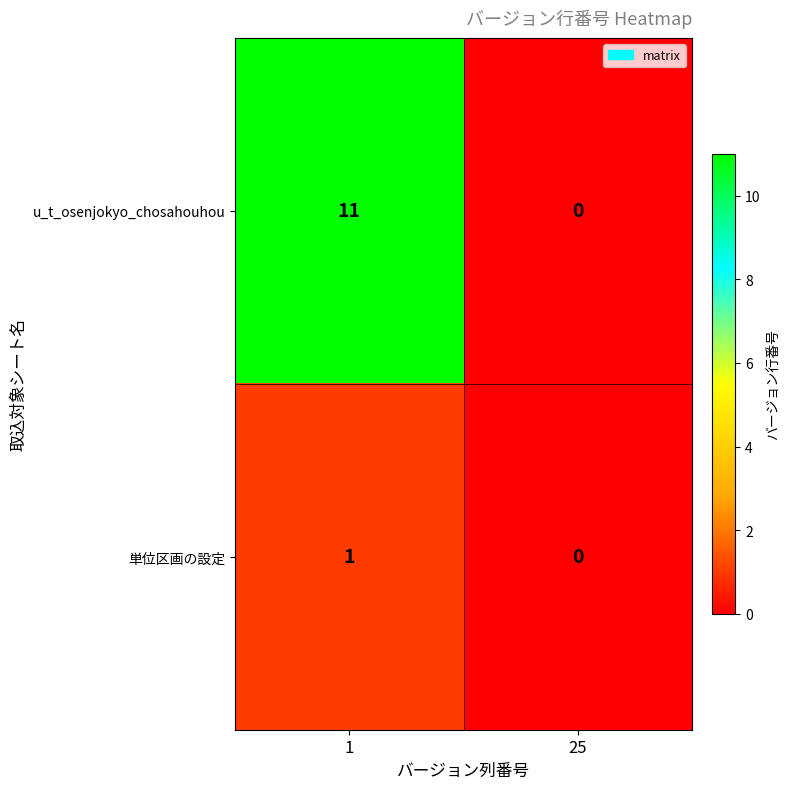

True or false: 単位区画の設定 has a value of 0 at 25.

True